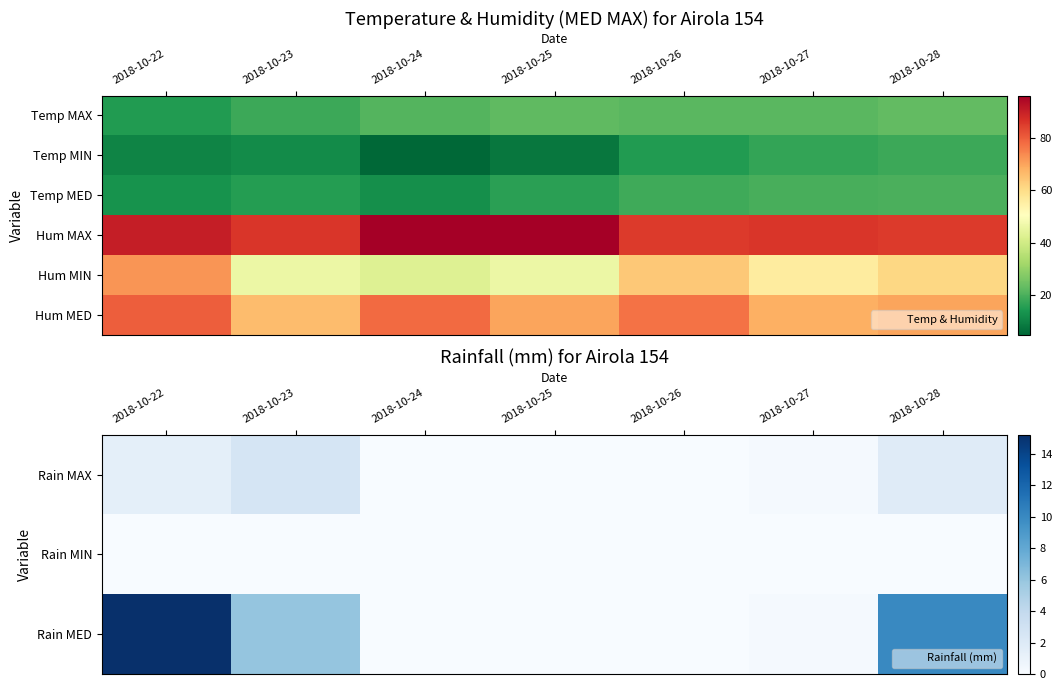

What is the difference between the maximum and second lowest values in the Hum MIN series?

26.0